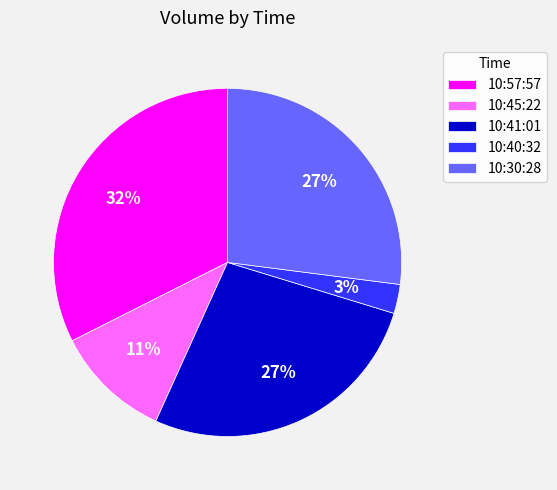

To the nearest percent, what is the average slice percentage?

20%